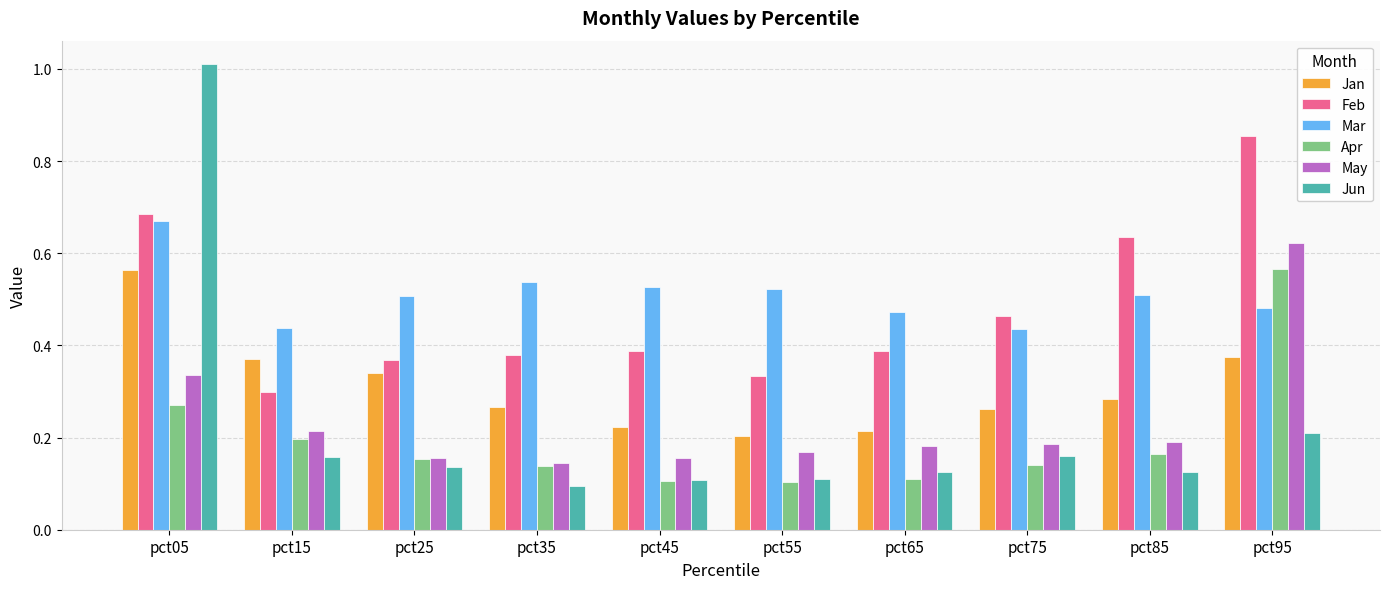

Which series has the largest range (max minus min)?

Jun